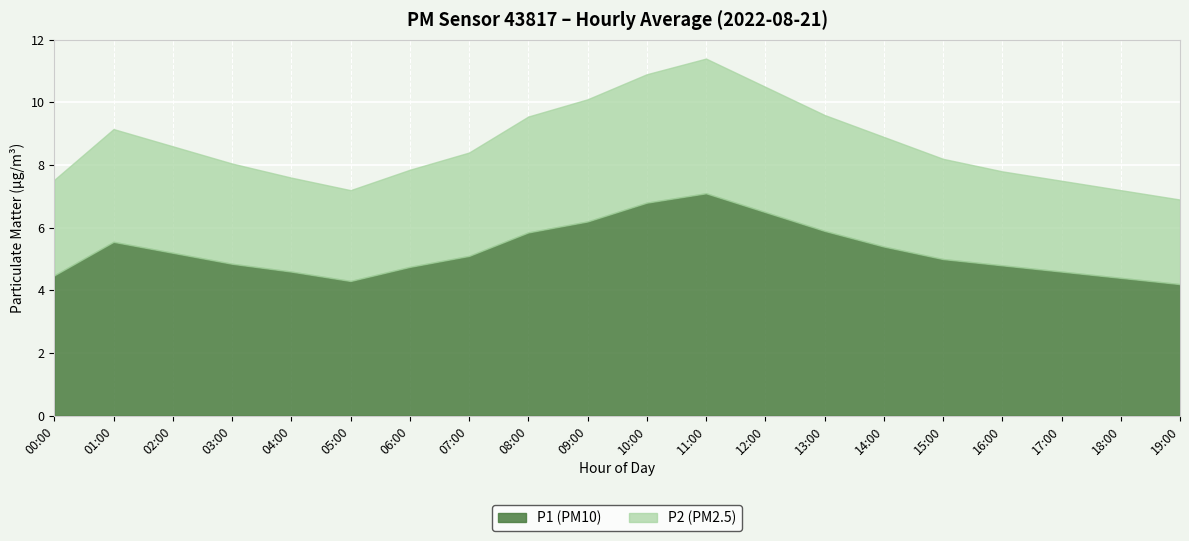

Where does the P2 series first go above 3?

01:00